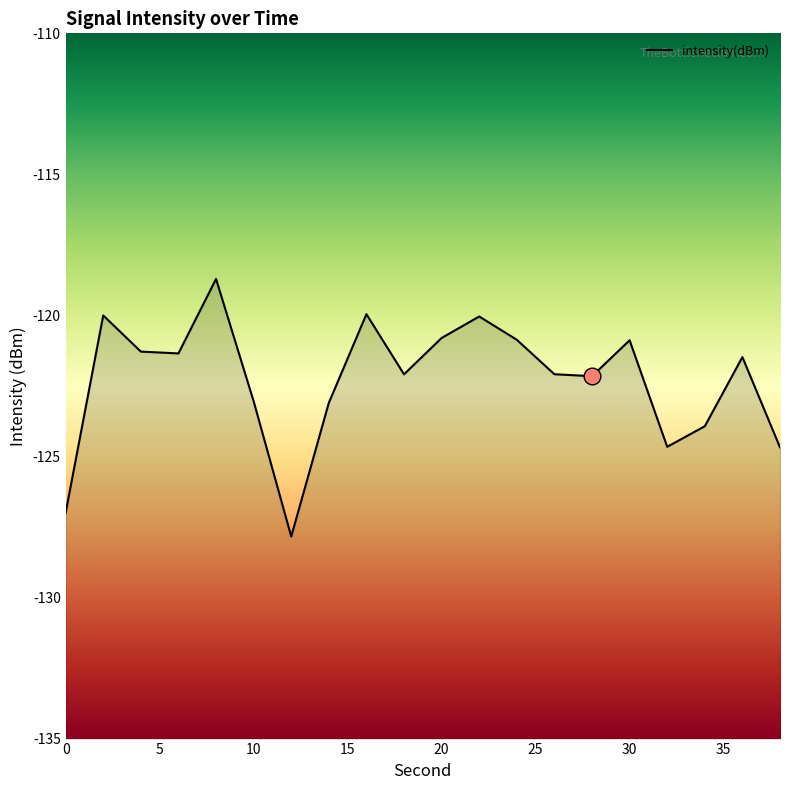

Reading left to right, transcribe all the data shown in this chart.

-127.0	-120.0	-121.3	-121.3	-118.7	-123.0	-127.8	-123.1	-120.0	-122.1	-120.8	-120.0	-120.9	-122.1	-122.2	-120.9	-124.7	-123.9	-121.5	-124.7